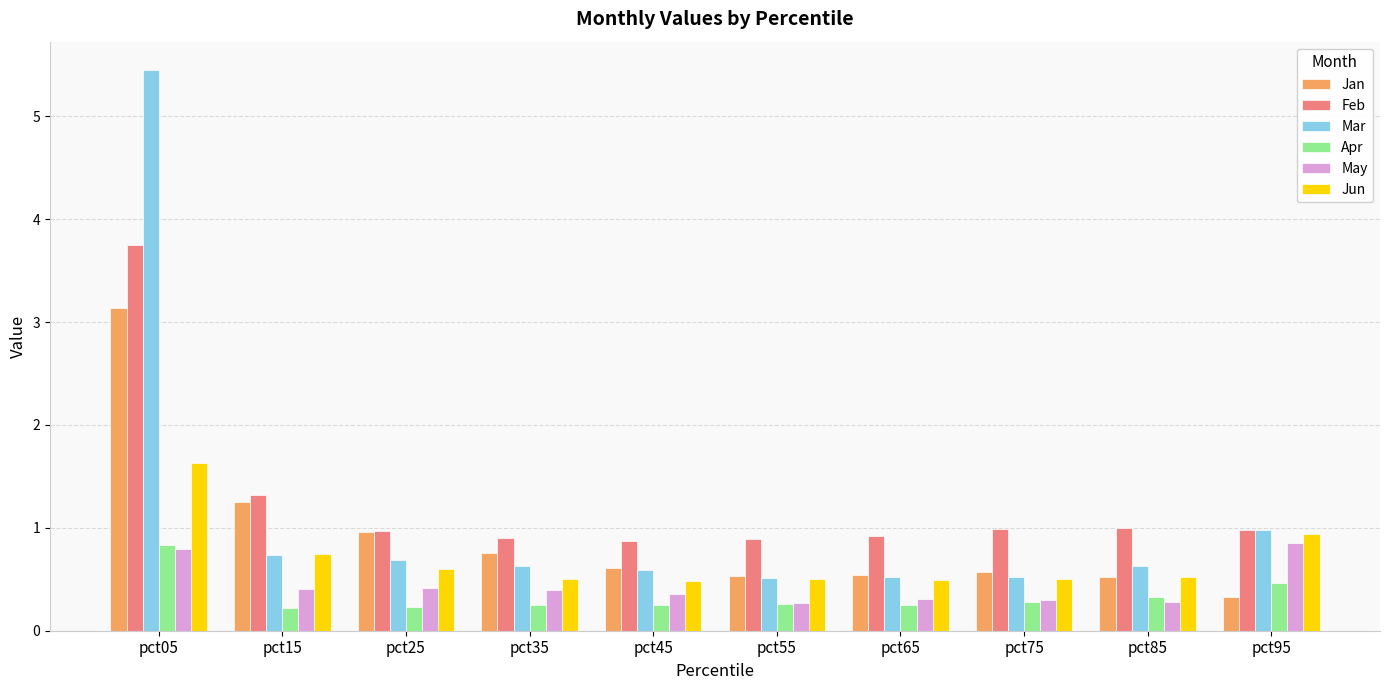

What value does the Jun series have at pct15?

0.7